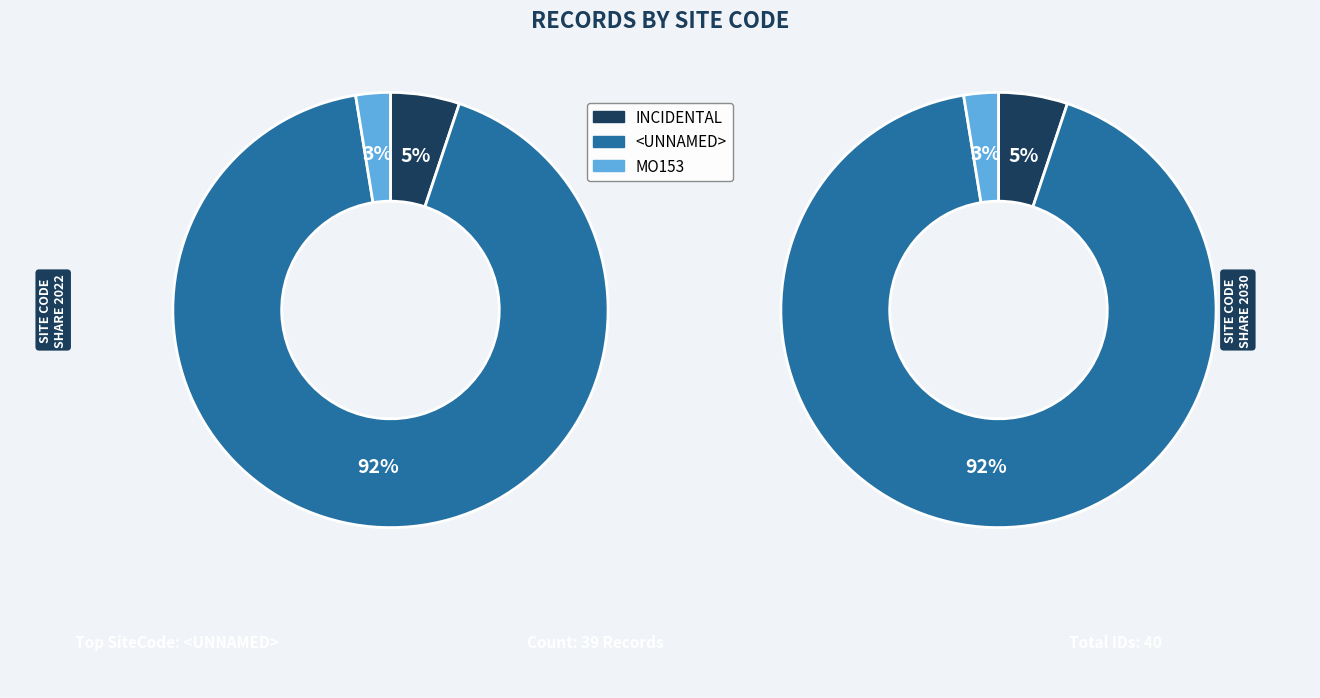

Which slice is the largest?

<UNNAMED>